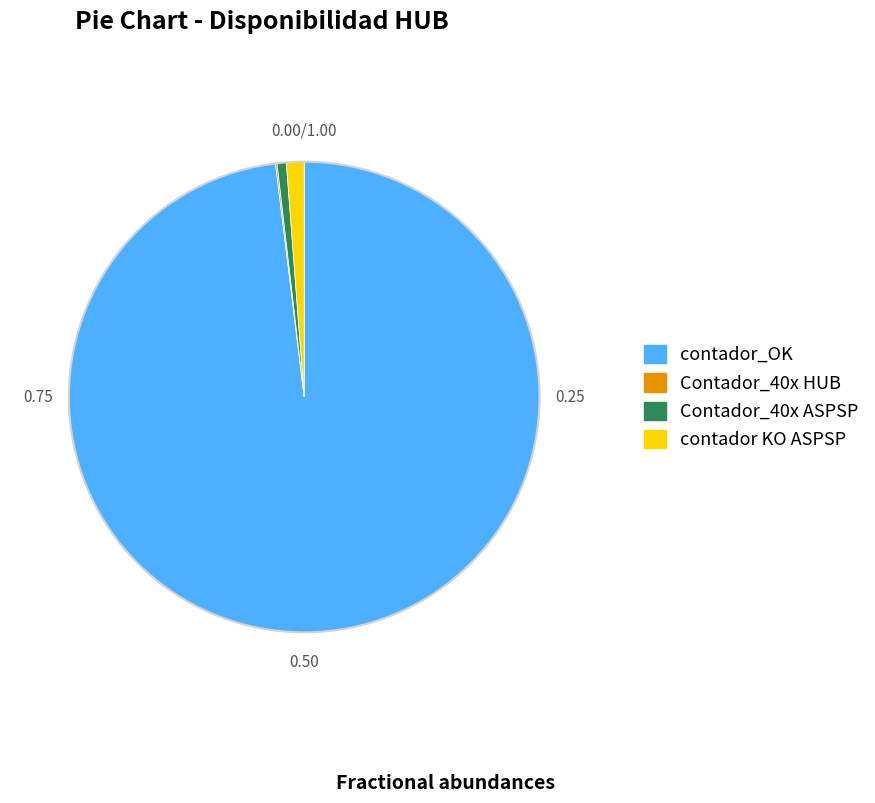

Which slice represents more than half of the pie?

contador_OK